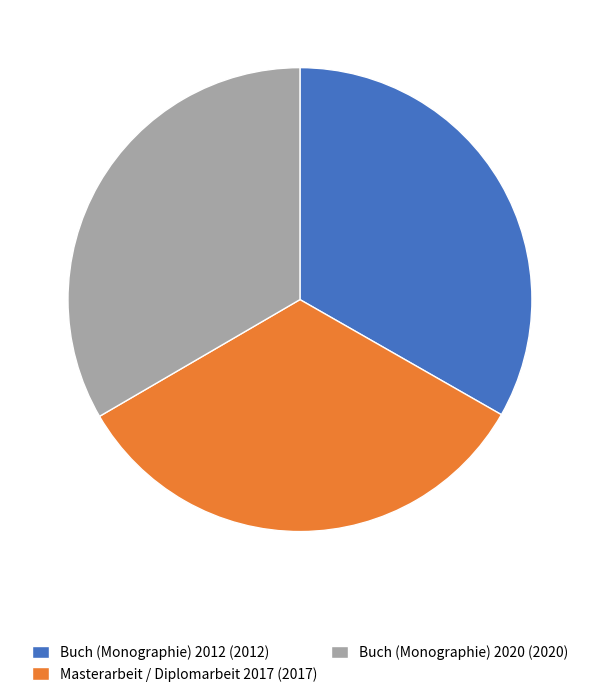

Do Masterarbeit / Diplomarbeit 2017 (2017) and Buch (Monographie) 2020 (2020) together represent more than half of the pie?

Yes